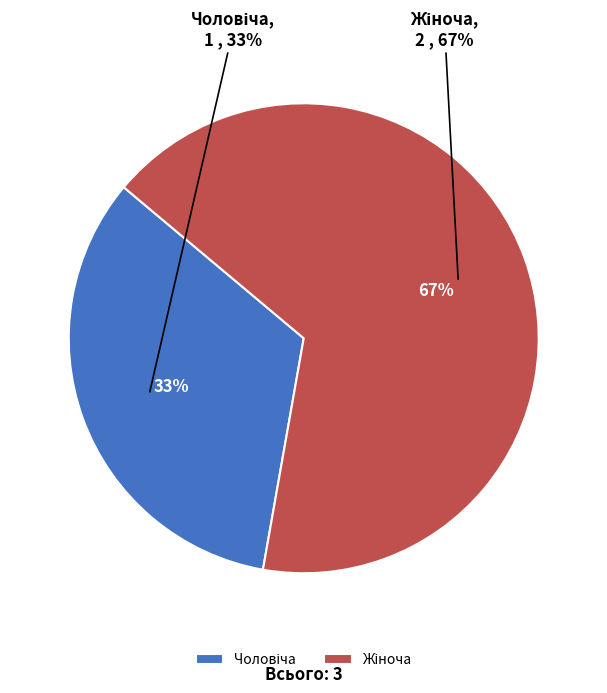

To the nearest percent, what portion does Жіноча represent?

67%